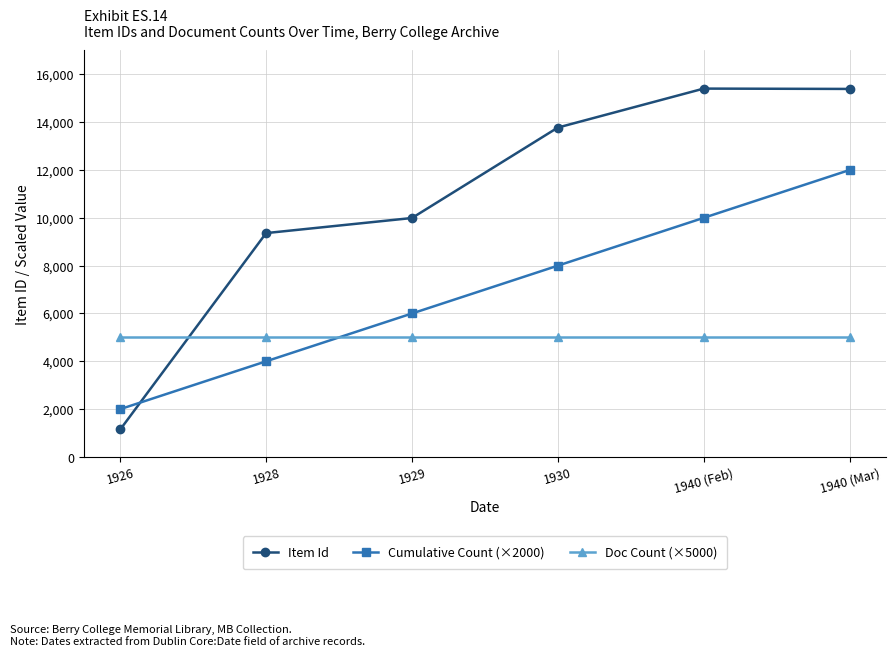

Which category has the lowest value across all series?

1926